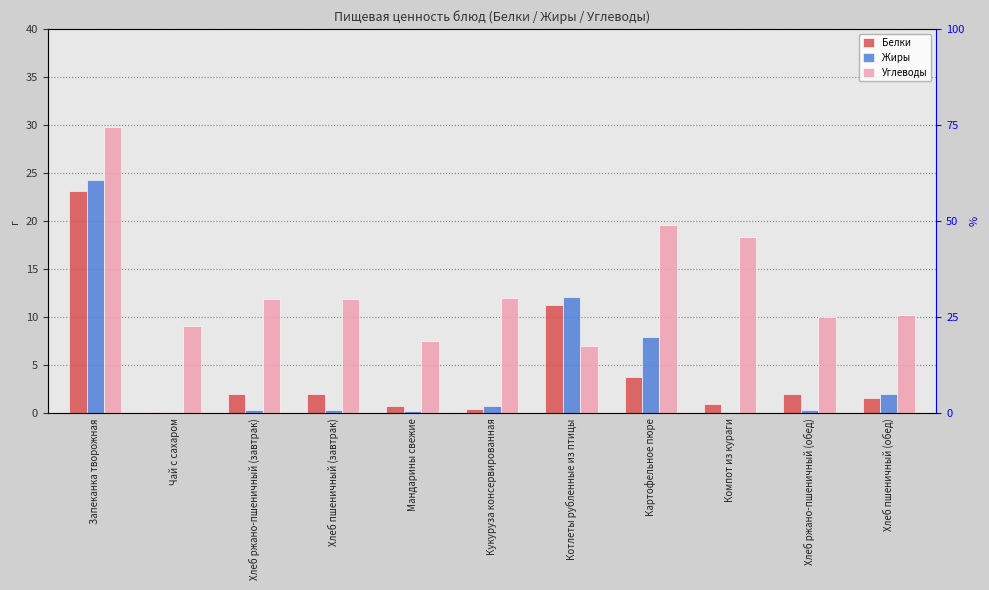

How many series are shown in this chart?

3